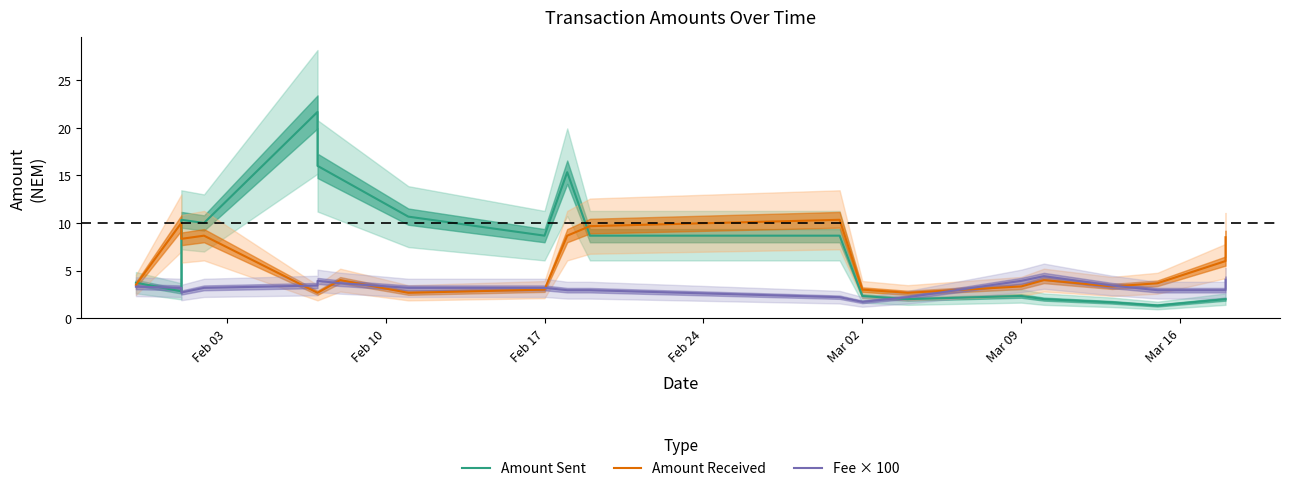

Is it true that Amount Sent equals 36.4 at Mar 02?

False